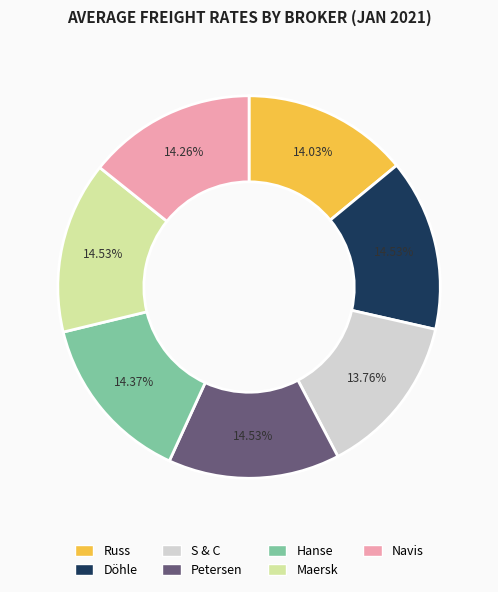

Does Hanse account for over 50% of the chart?

No